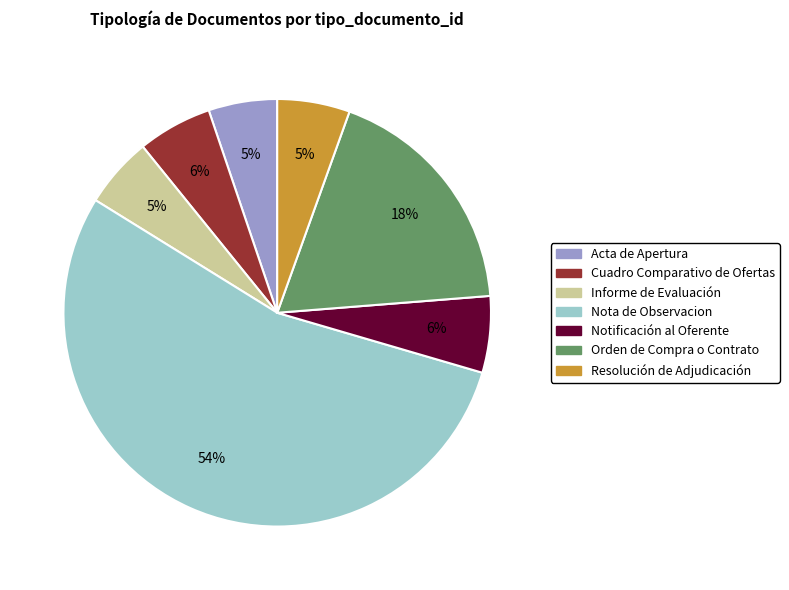

The Orden de Compra o Contrato slice represents 18% of the pie. True or false?

True